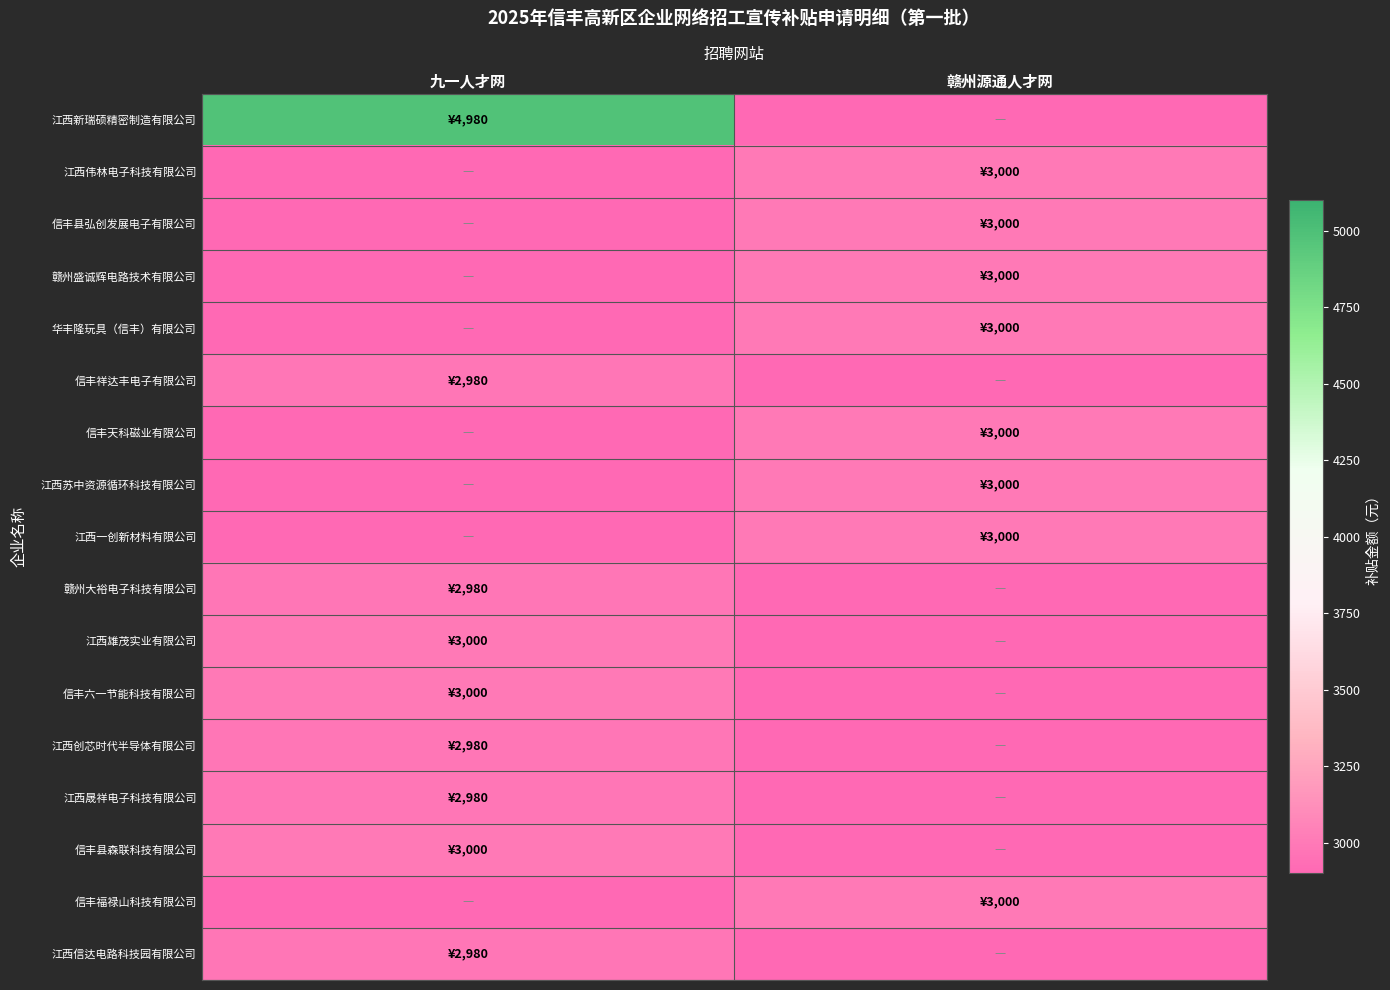

List the series in order of their peak value, highest first.

江西新瑞硕精密制造有限公司, 江西伟林电子科技有限公司, 信丰县弘创发展电子有限公司, 赣州盛诚辉电路技术有限公司, 华丰隆玩具（信丰）有限公司, 信丰天科磁业有限公司, 江西苏中资源循环科技有限公司, 江西一创新材料有限公司, 江西雄茂实业有限公司, 信丰六一节能科技有限公司, 信丰县森联科技有限公司, 信丰福禄山科技有限公司, 信丰祥达丰电子有限公司, 赣州大裕电子科技有限公司, 江西创芯时代半导体有限公司, 江西晟祥电子科技有限公司, 江西信达电路科技园有限公司